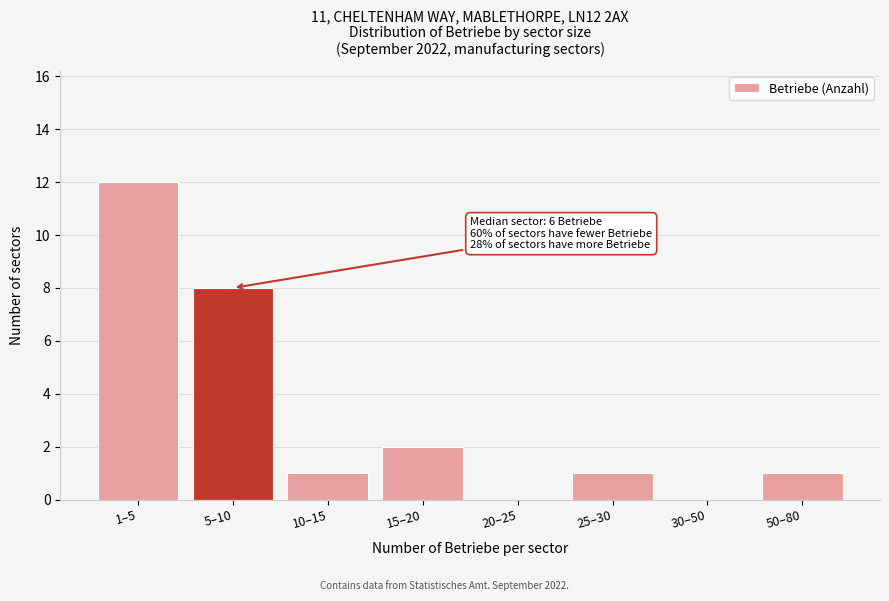

Reading left to right, extract all data points from this chart.

1–5=12	5–10=8	10–15=1	15–20=2	20–25=0	25–30=1	30–50=0	50–80=1